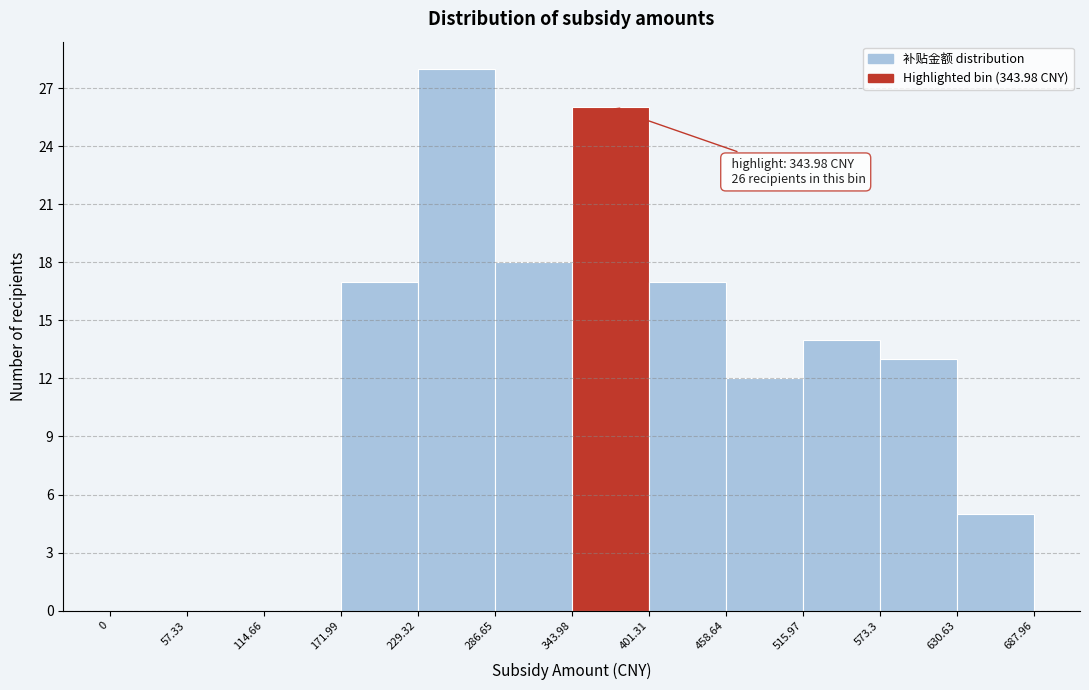

Over which range of the x-axis is the bar tallest?

229.32 to 286.65